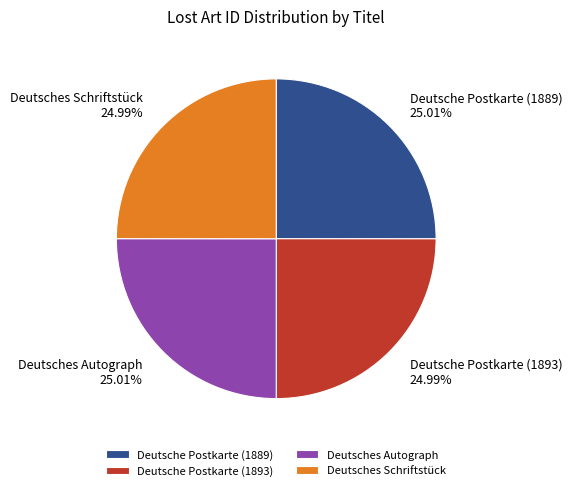

What percentage do Deutsche Postkarte (1889) and Deutsches Schriftstück together represent?

50.0%